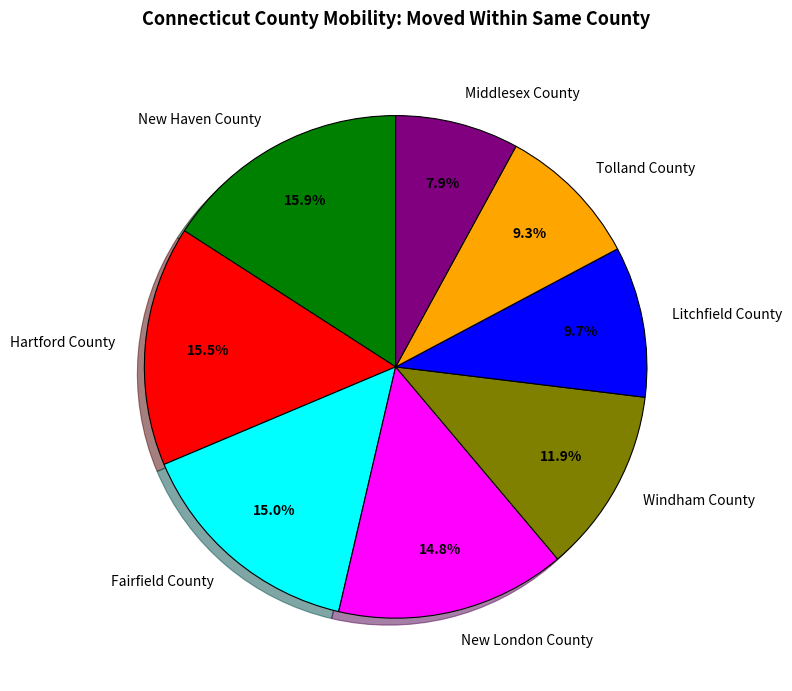

Do Litchfield County and New London County together represent more than half of the pie?

No